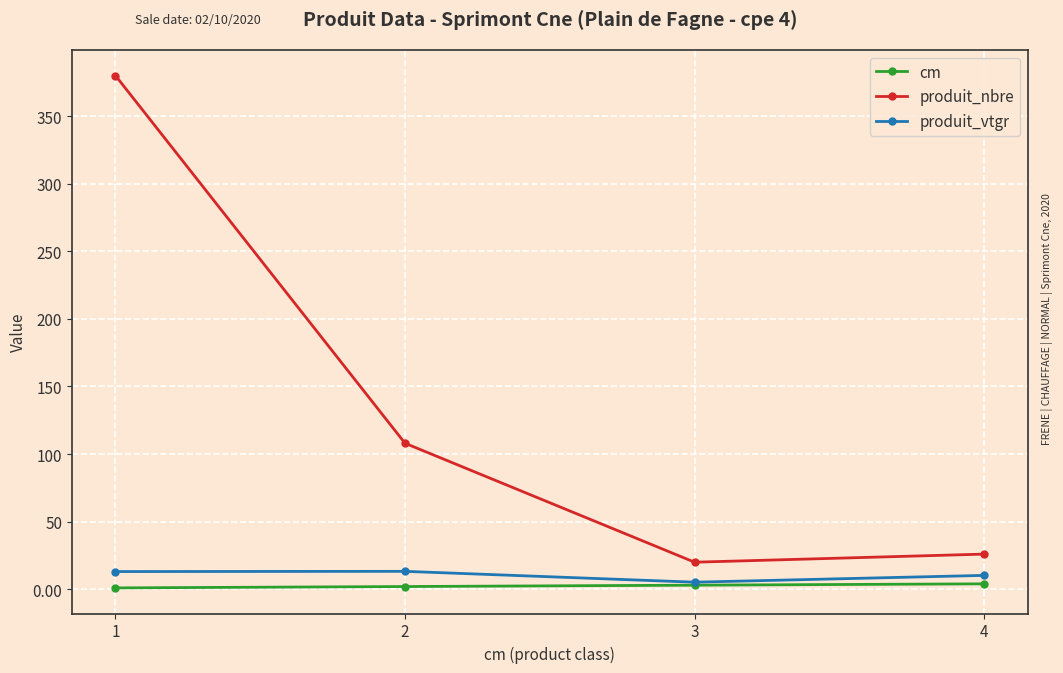

Is the value of produit_vtgr at 2 greater than the value of cm at 2?

Yes